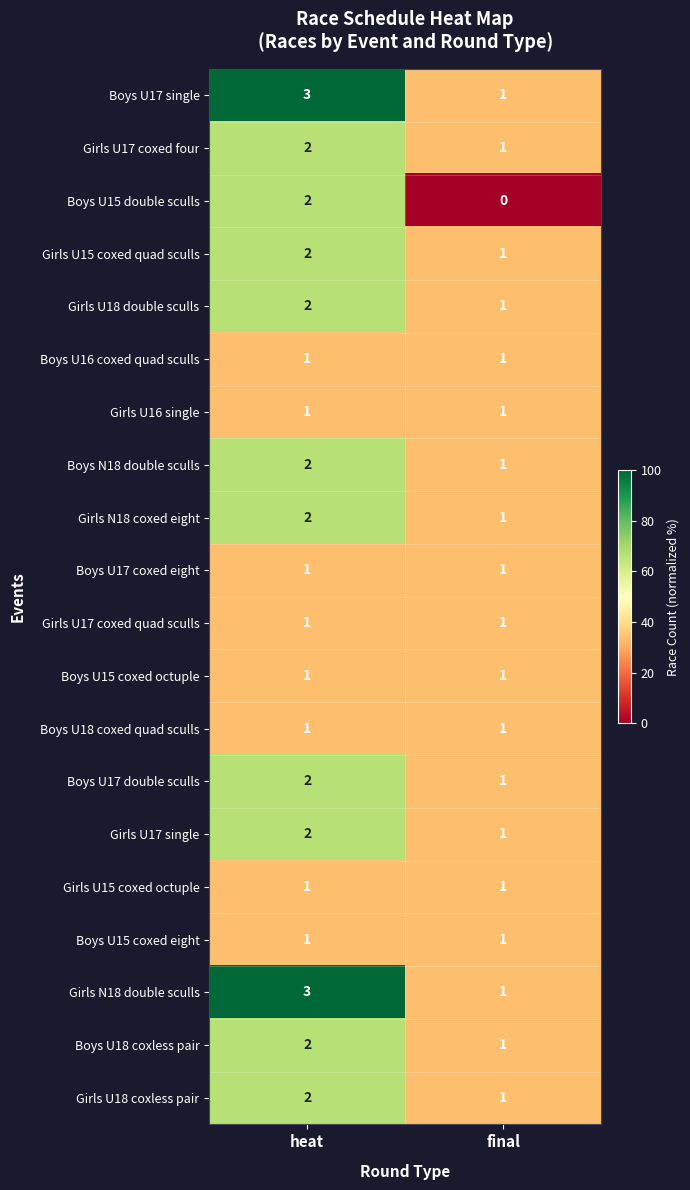

How many series are shown in this chart?

20